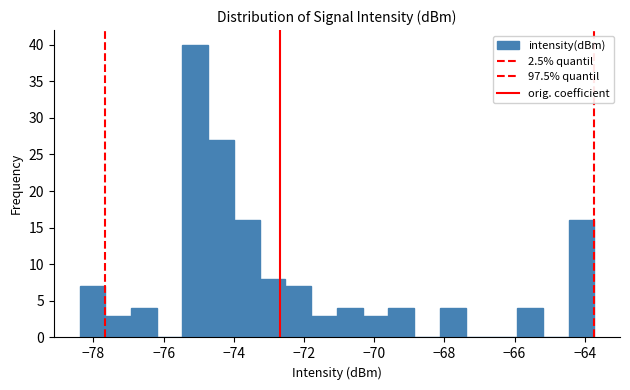

Read against the x-axis, roughly where is the centre of the tallest bar?

-75.0